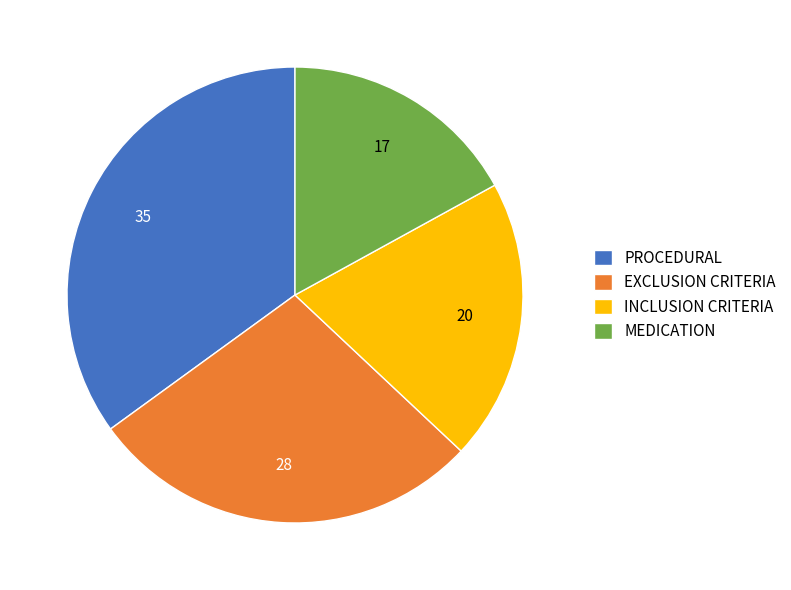

Which slice is the smallest?

MEDICATION